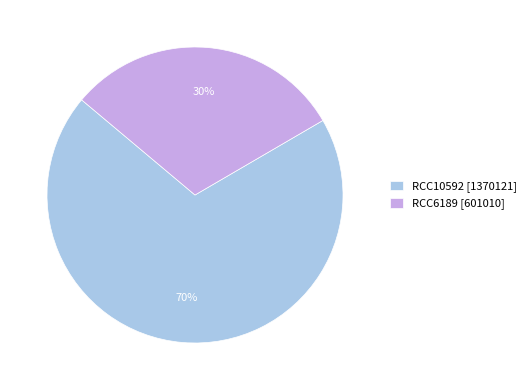

To the nearest percent, what percentage of the pie is RCC10592?

70%